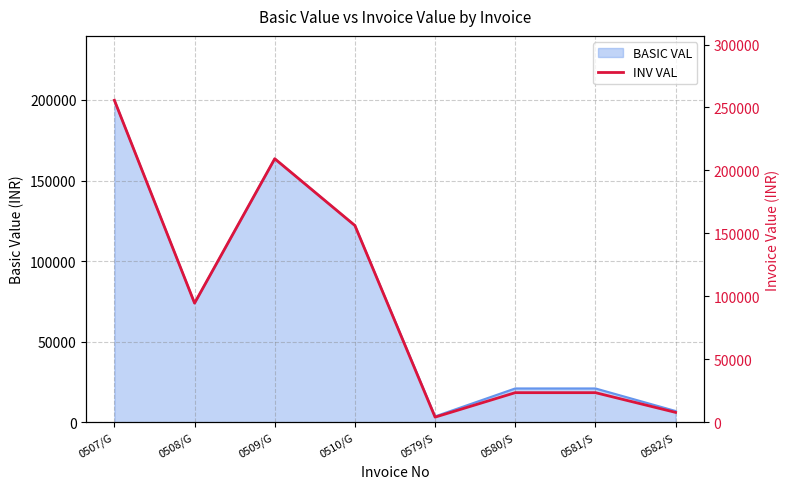

What is the maximum value shown in the chart?

255713.3